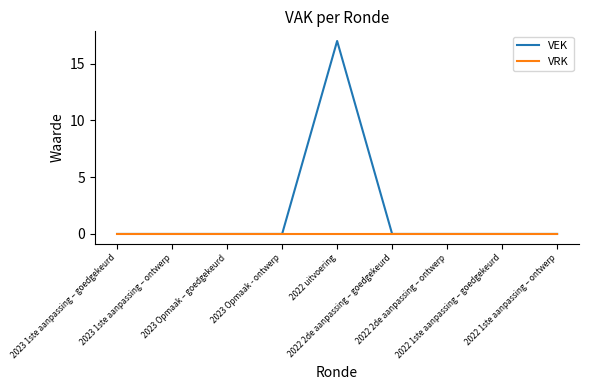

What are all the series names shown in the legend?

VEK, VRK